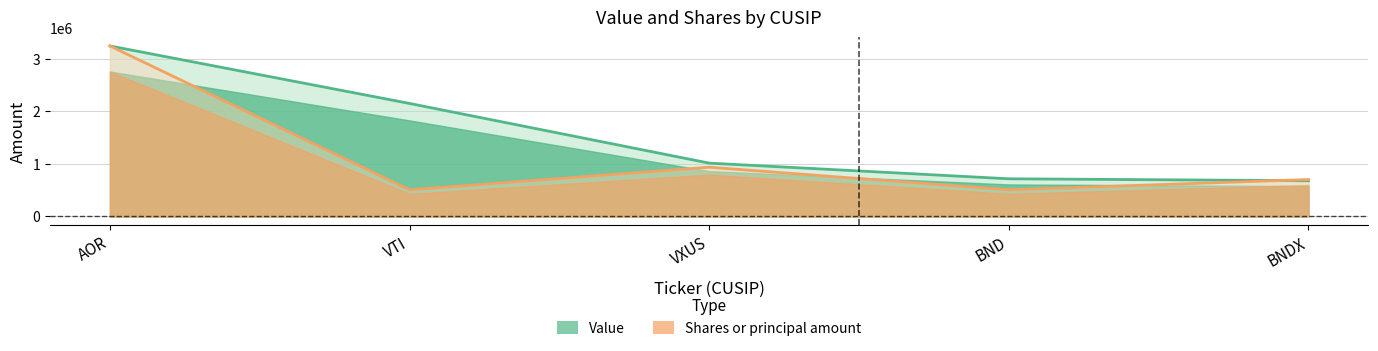

Reading right to left, what are all the values shown in this chart?

Value: 680812.0	717827.0	1016345.0	2153190.0	3248880.0
Shares or principal amount: 703296.5	508276.7	938288.6	507338.0	3248880.0